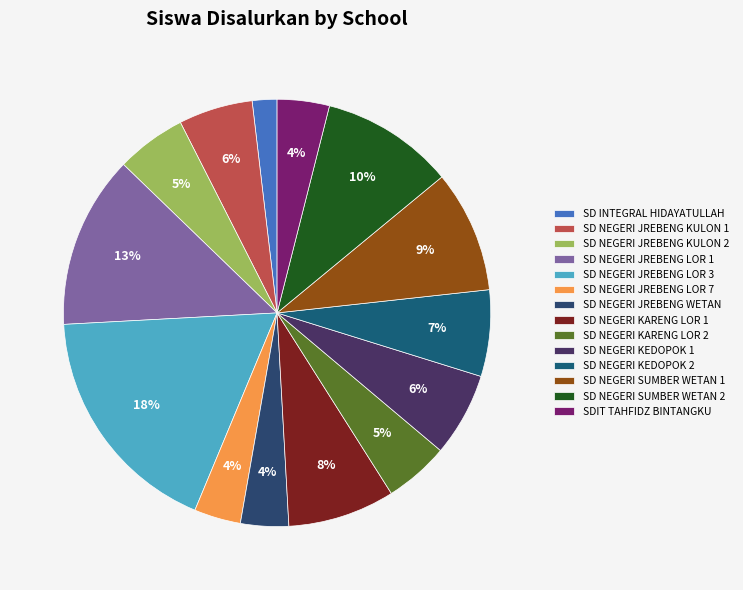

How many segments does this pie chart have?

14